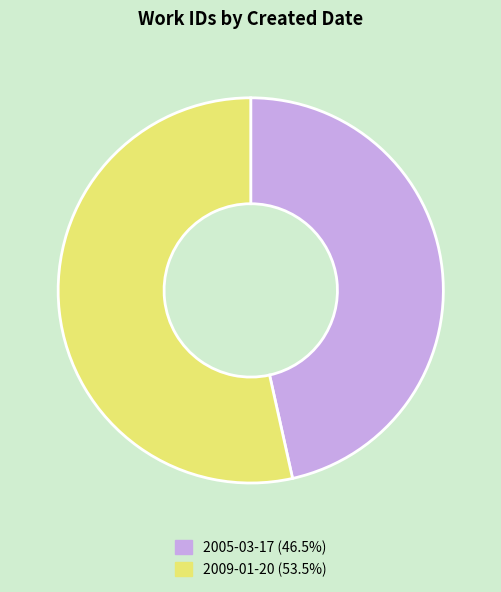

Is there a majority slice in this chart?

Yes